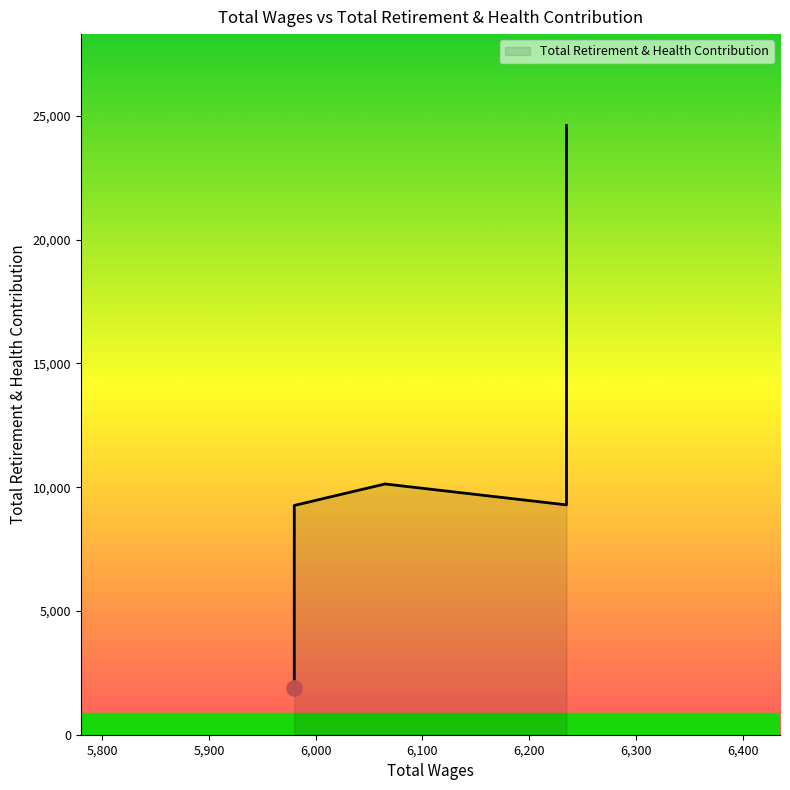

What is the change in value from 6235.0 to 5980.0?

-22721